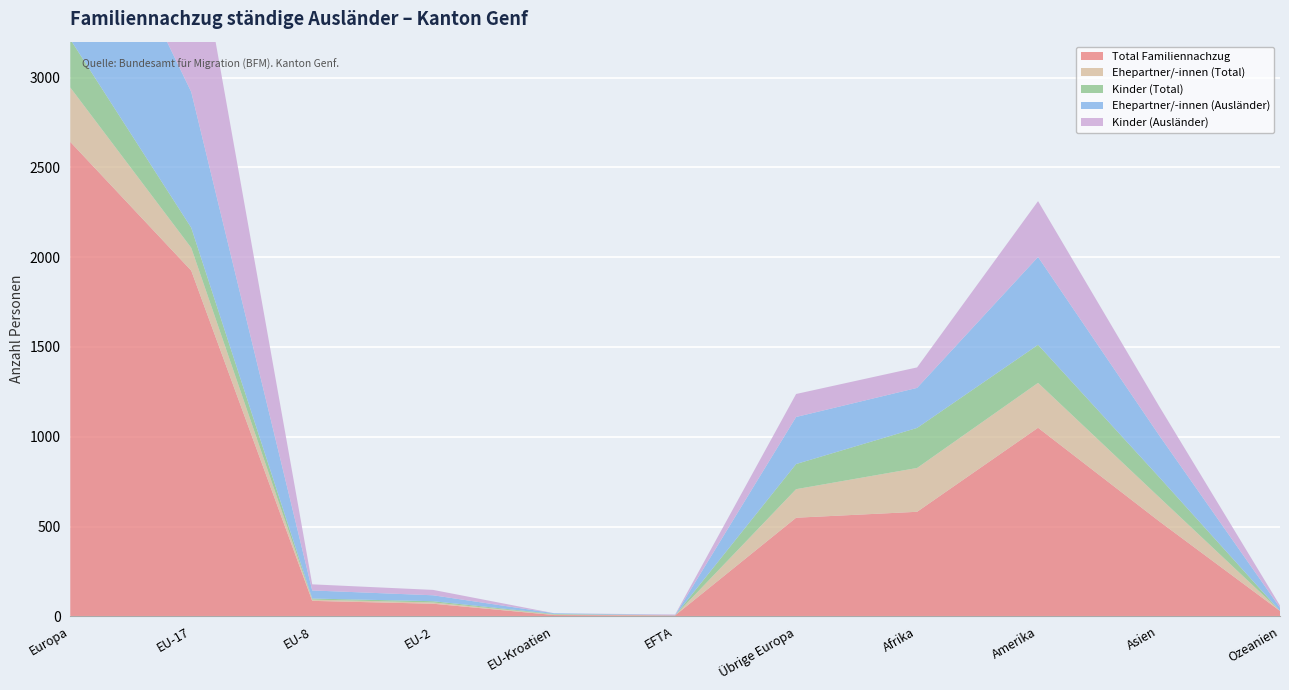

Reading left to right, extract all data points from this chart.

Total Familiennachzug: Europa=2642	EU-17=1925	EU-8=86	EU-2=70	EU-Kroatien=7	EFTA=5	Übrige Europa=549	Afrika=582	Amerika=1050	Asien=530	Ozeanien=30
Ehepartner/-innen (Total): Europa=303	EU-17=127	EU-8=7	EU-2=7	EU-Kroatien=3	EFTA=0	Übrige Europa=159	Afrika=244	Amerika=250	Asien=134	Ozeanien=0
Kinder (Total): Europa=268	EU-17=112	EU-8=6	EU-2=7	EU-Kroatien=3	EFTA=0	Übrige Europa=140	Afrika=223	Amerika=212	Asien=112	Ozeanien=0
Ehepartner/-innen (Ausländer): Europa=1102	EU-17=756	EU-8=45	EU-2=33	EU-Kroatien=4	EFTA=2	Übrige Europa=262	Afrika=223	Amerika=489	Asien=233	Ozeanien=18
Kinder (Ausländer): Europa=1235	EU-17=1040	EU-8=34	EU-2=30	EU-Kroatien=0	EFTA=3	Übrige Europa=128	Afrika=114	Amerika=311	Asien=162	Ozeanien=12